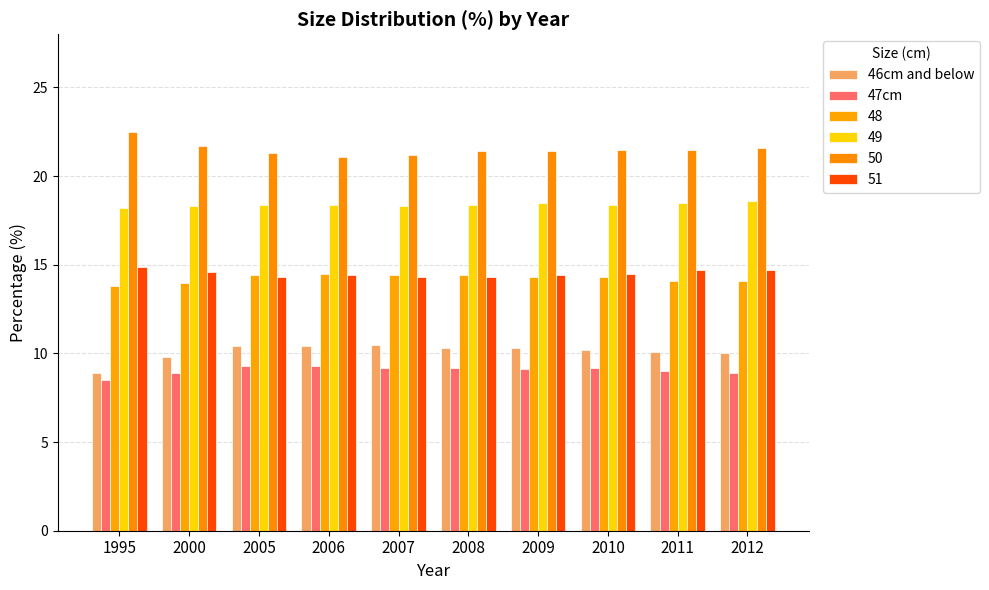

How many series are shown in this chart?

6